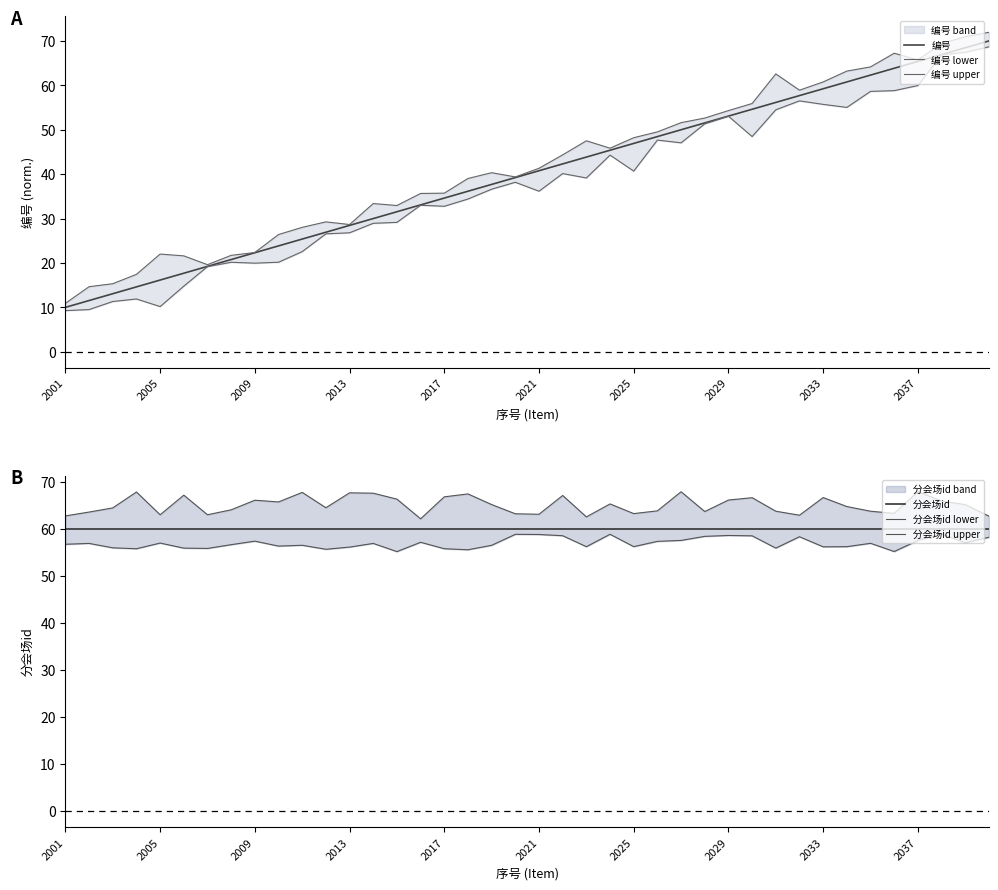

What is the maximum value for 编号?

70.0